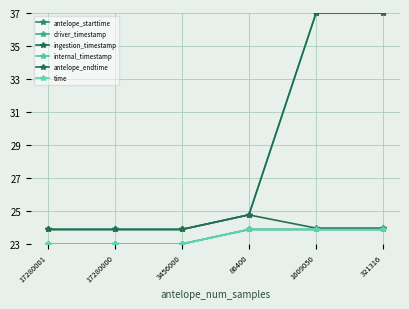

Does the chart have visible grid lines?

Yes